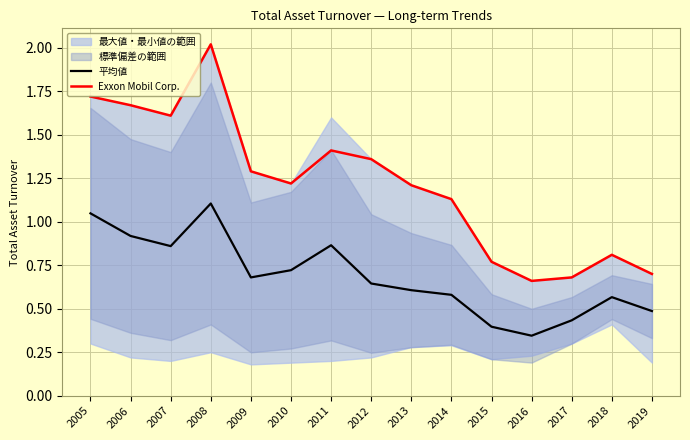

How many lines are shown in the chart?

2